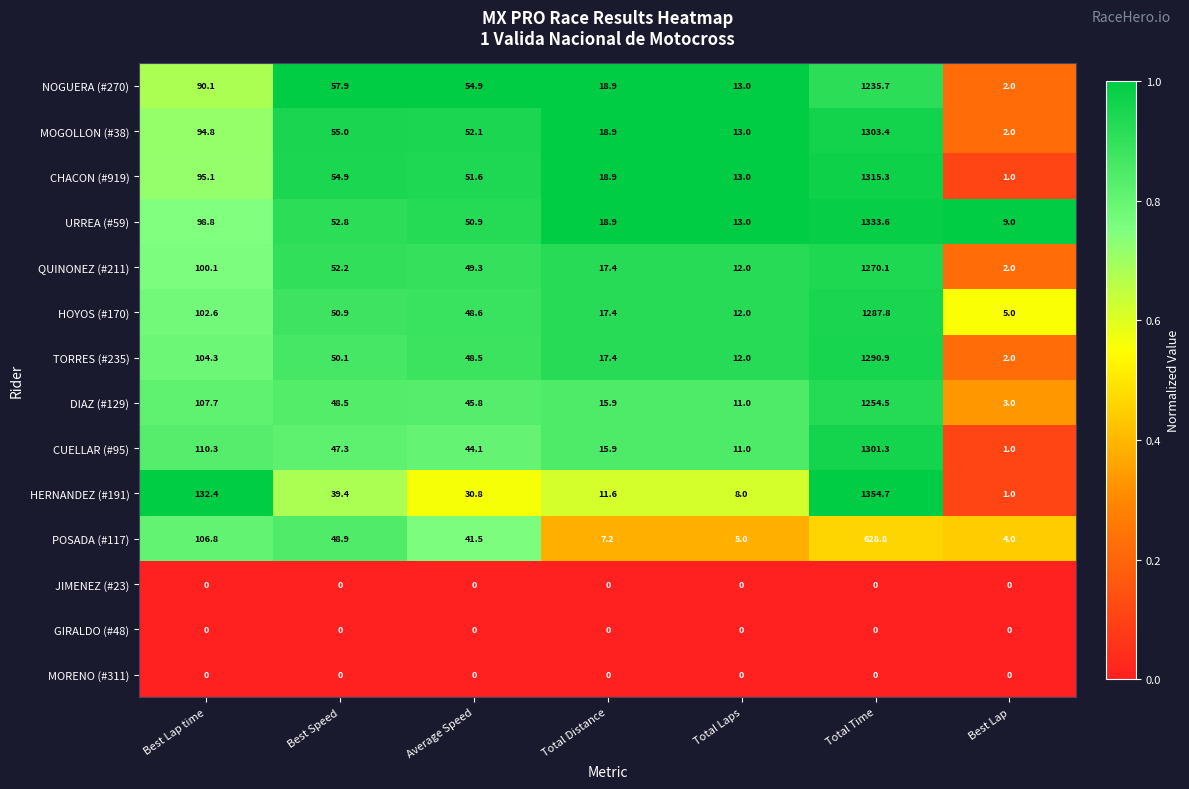

How many distinct data groups are displayed?

14